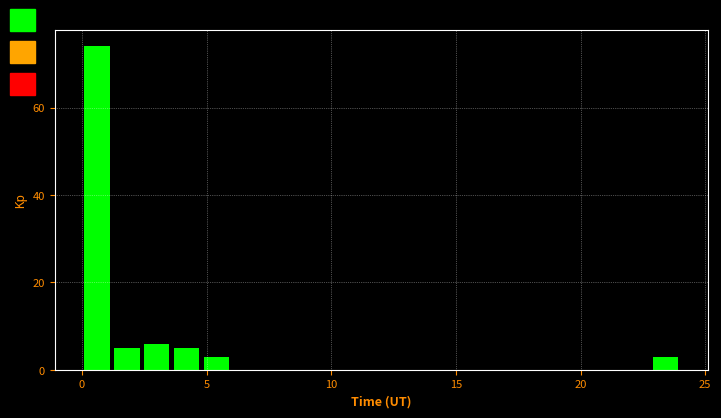

Read against the x-axis, roughly where is the centre of the tallest bar?

0.5